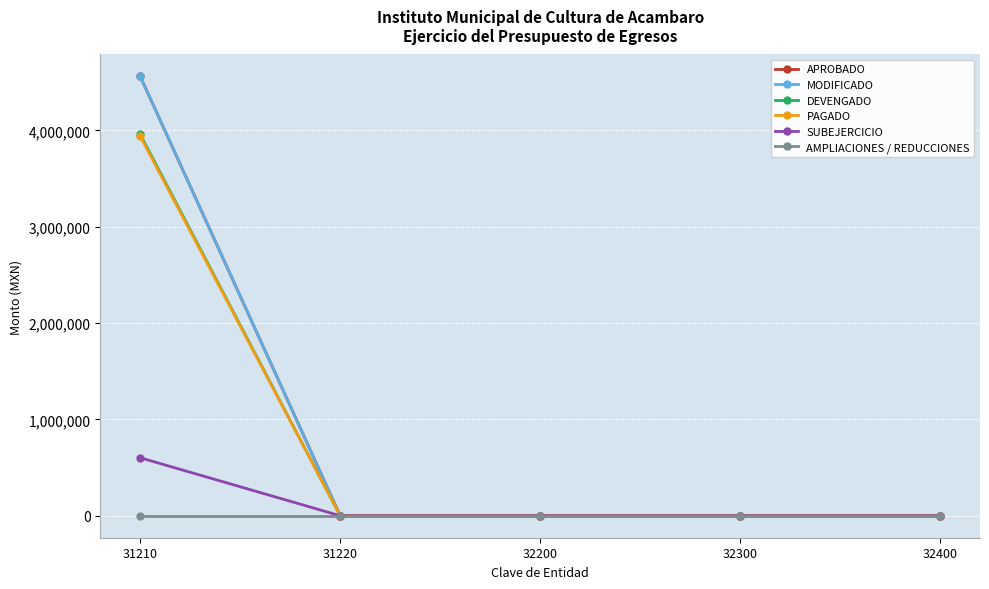

What is the greatest value displayed?

4558967.0